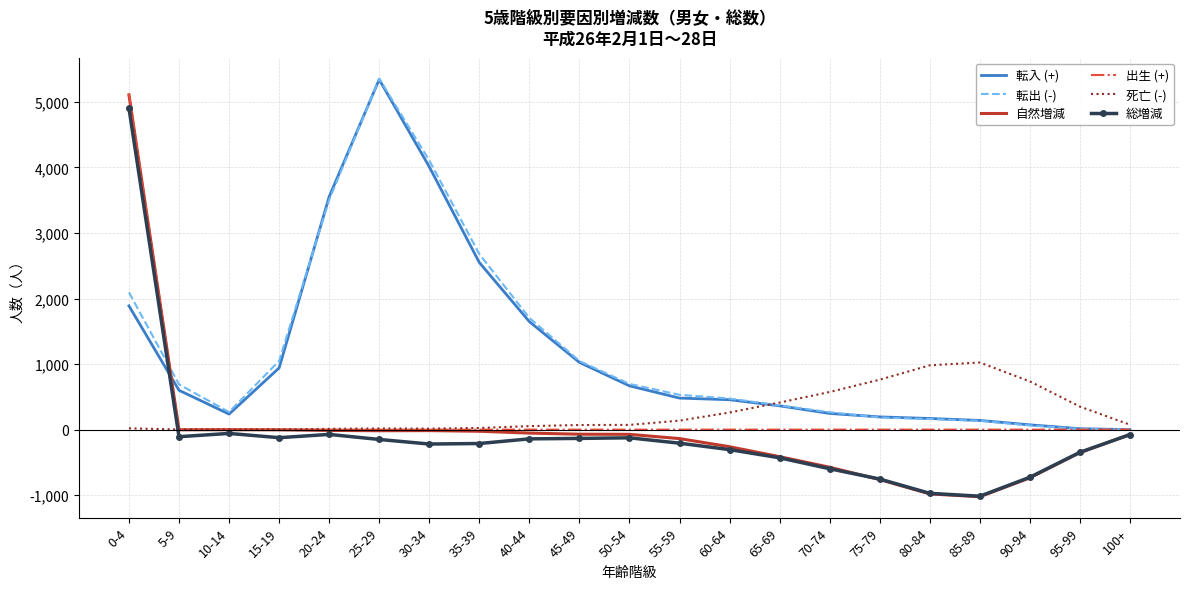

What are all the series names shown in the legend?

転入 (+), 転出 (-), 自然増減, 出生 (+), 死亡 (-), 総増減